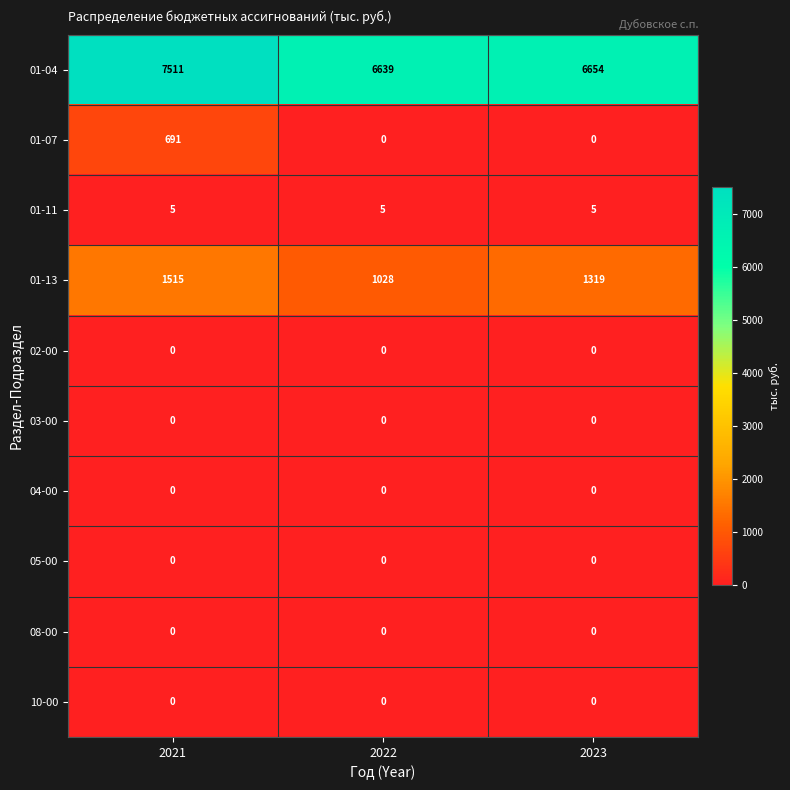

Which category has the highest value across all series?

2021